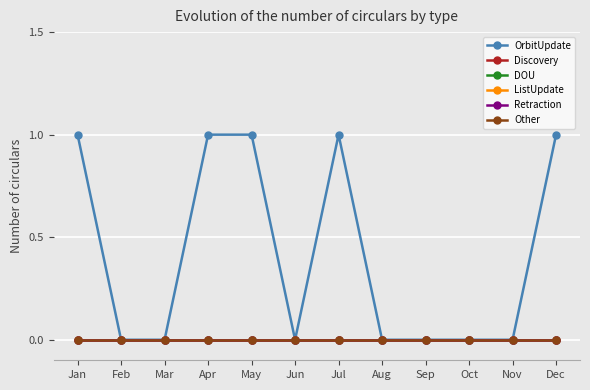

Is the value of Discovery at Aug greater than the value of DOU at Nov?

No